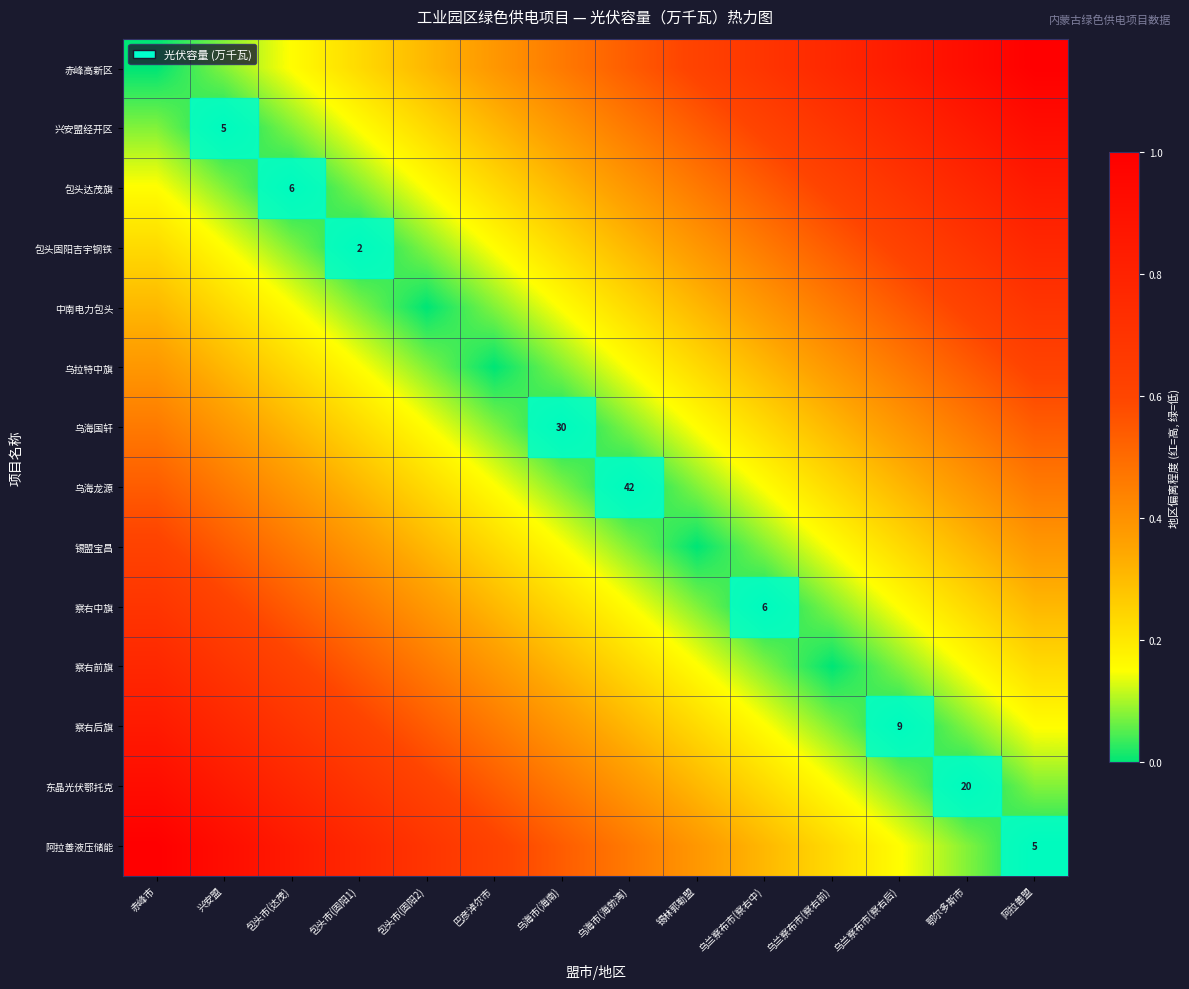

Which has a higher value, 包头市(固阳1) or 巴彦淖尔市?

巴彦淖尔市